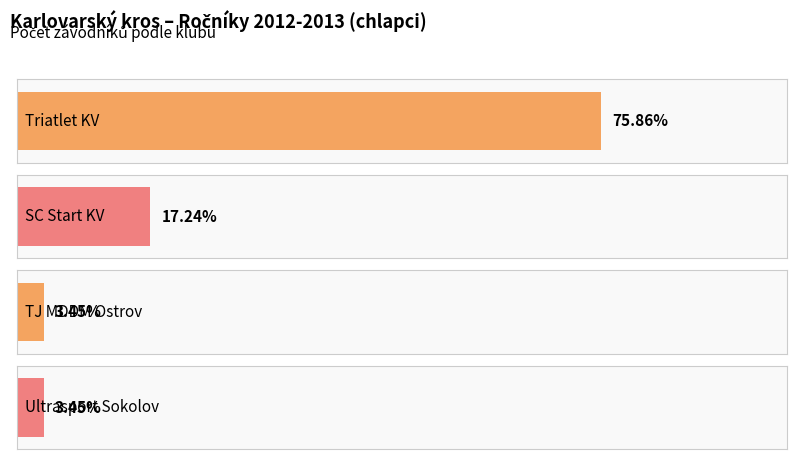

Which series has the widest spread of values?

Triatlet KV